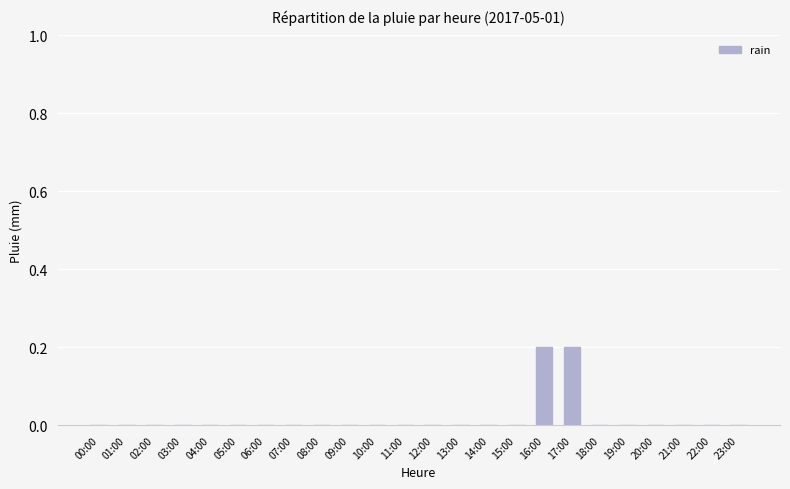

Is it true that the value at 23:00 is 0.0?

True